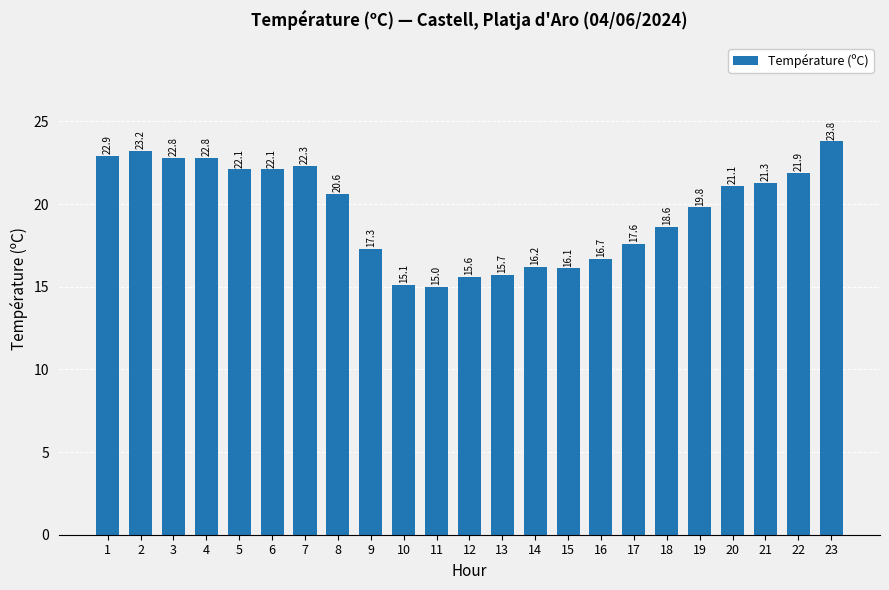

Reading left to right, extract all data points from this chart.

1=22.9	2=23.2	3=22.8	4=22.8	5=22.1	6=22.1	7=22.3	8=20.6	9=17.3	10=15.1	11=15.0	12=15.6	13=15.7	14=16.2	15=16.1	16=16.7	17=17.6	18=18.6	19=19.8	20=21.1	21=21.3	22=21.9	23=23.8